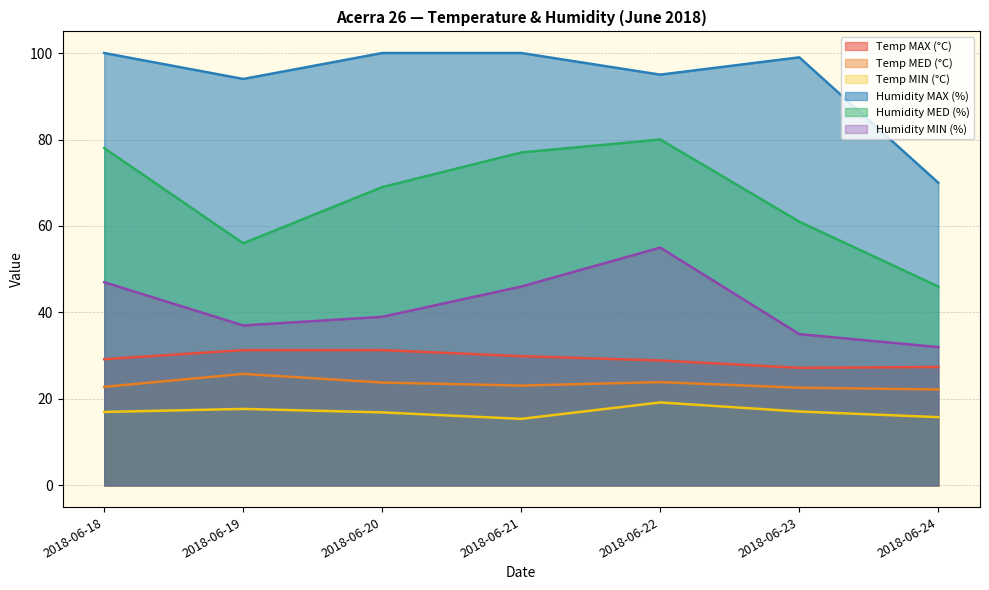

What is the difference between the maximum and minimum values in the Temp MED (°C) series?

3.6